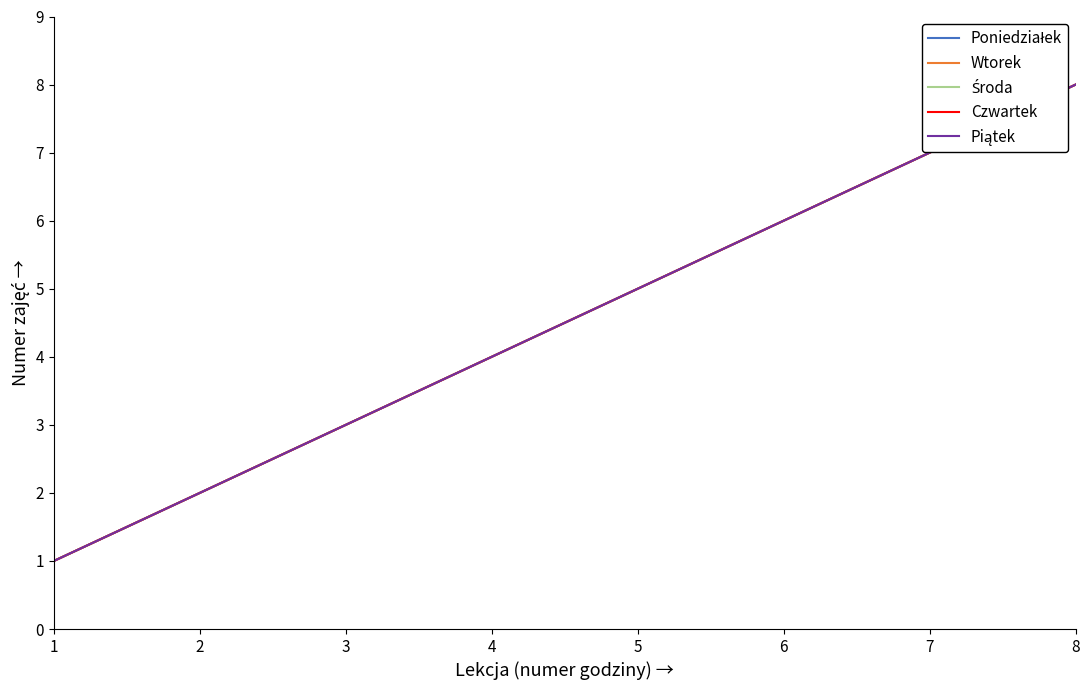

Does the chart display data point markers on the line(s)?

No